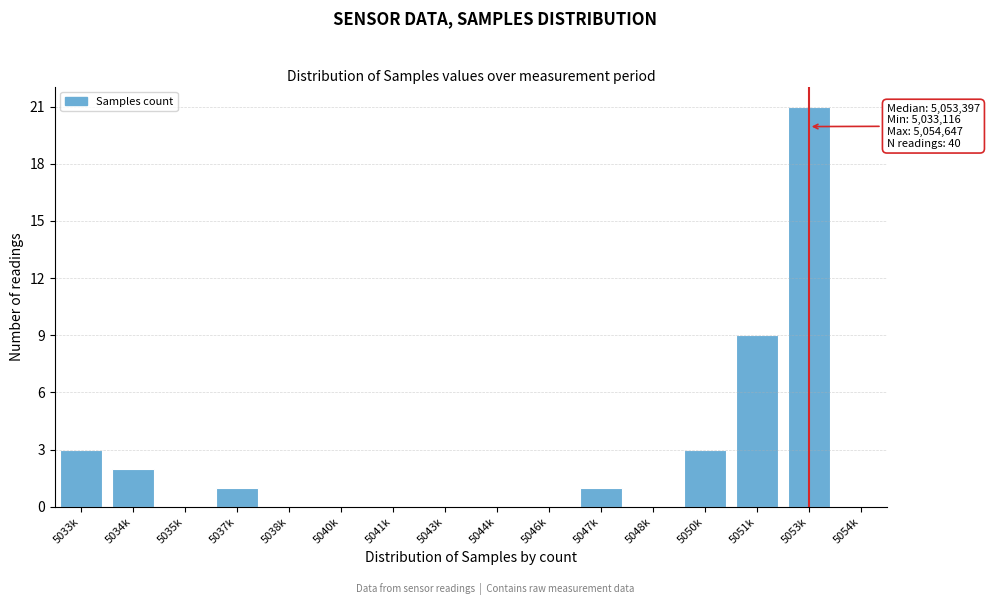

Reading left to right, list all the values displayed in this chart.

5033k=3	5034k=2	5035k=0	5037k=1	5038k=0	5040k=0	5041k=0	5043k=0	5044k=0	5046k=0	5047k=1	5048k=0	5050k=3	5051k=9	5053k=21	5054k=0